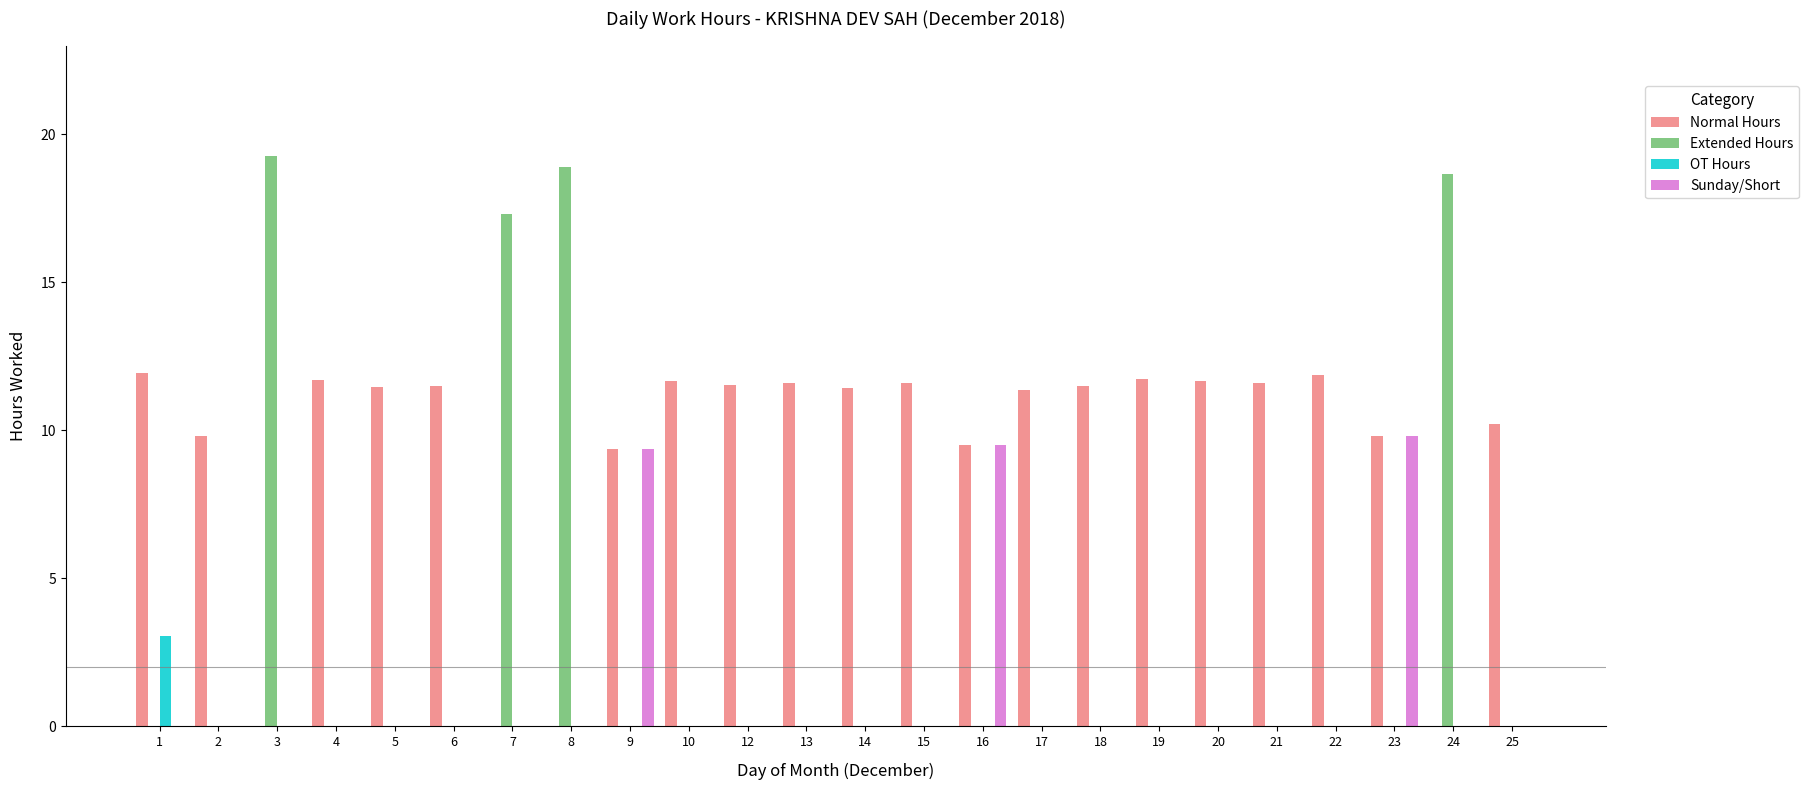

How many series are shown in this chart?

4